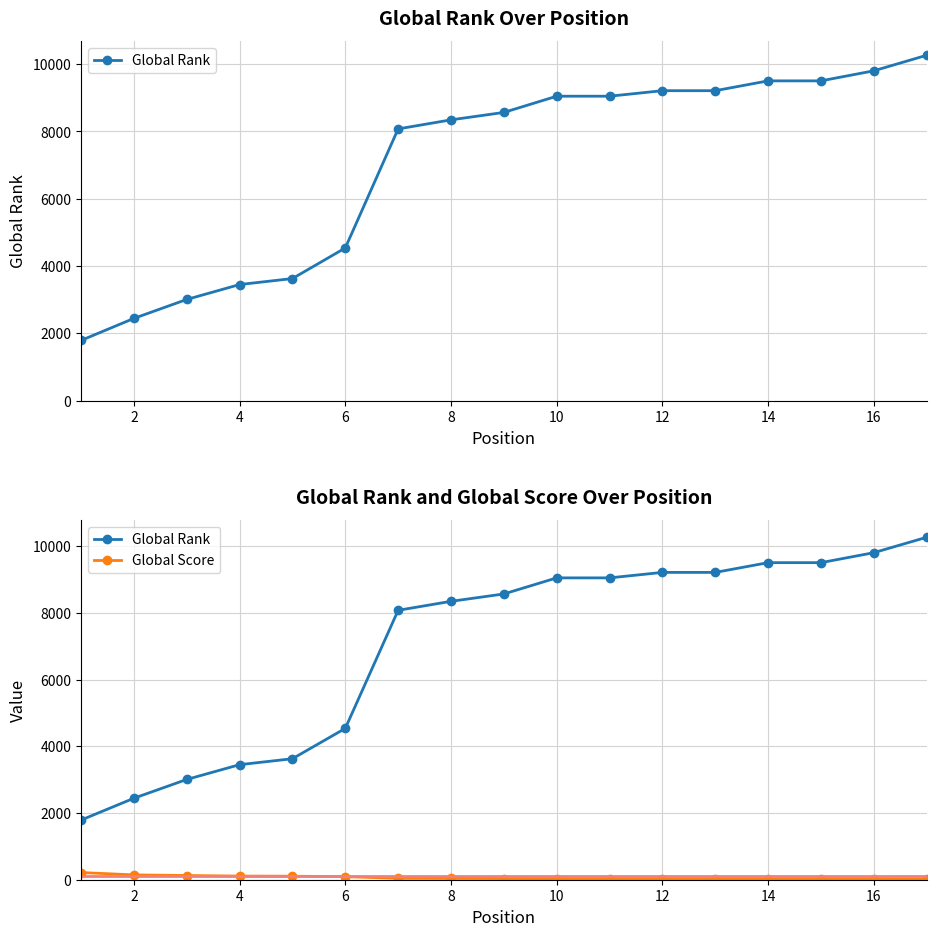

Does the chart have visible grid lines?

Yes